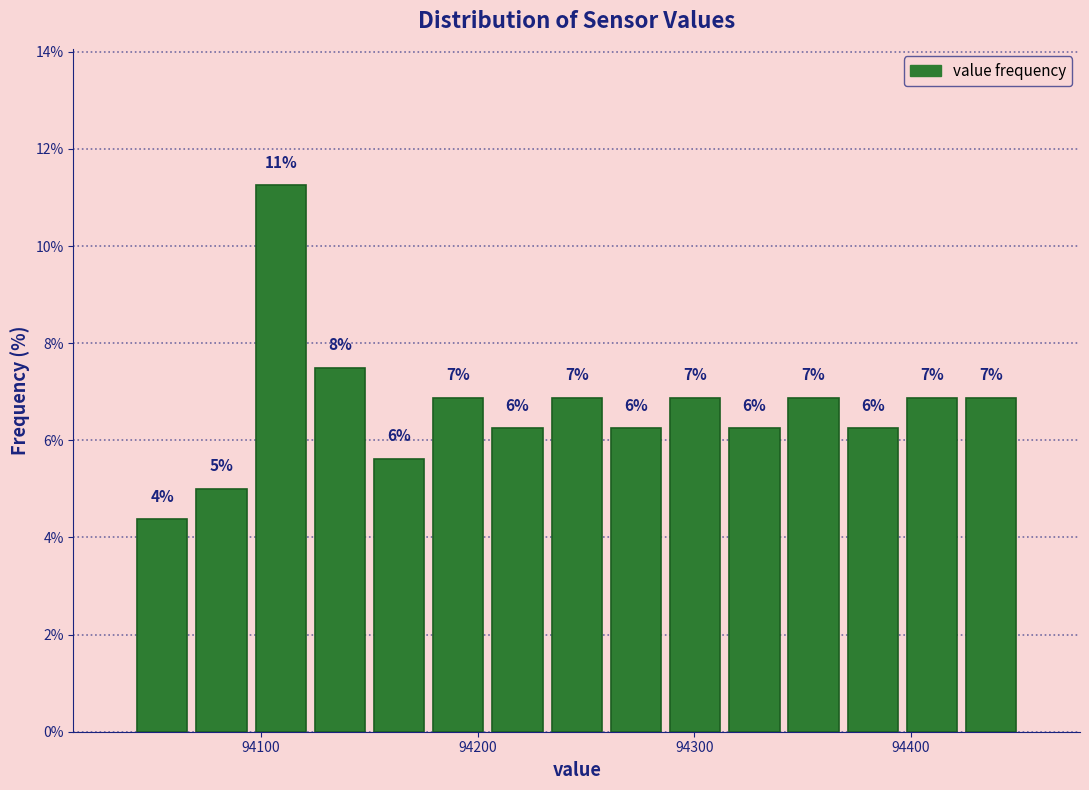

Around what value on the x-axis is the tallest bar? Give the approximate position of its centre, as read against the axis.

94110